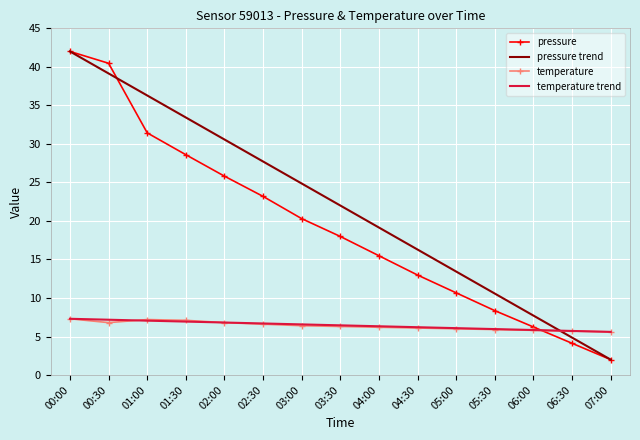

Which series ends up on top after the final intersection of pressure and temperature trend?

temperature trend